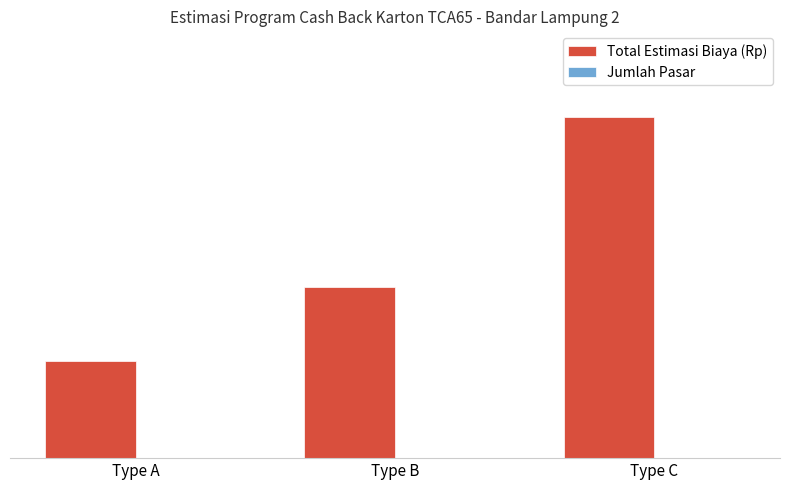

Which has a higher value, Type C or Type A?

Type C